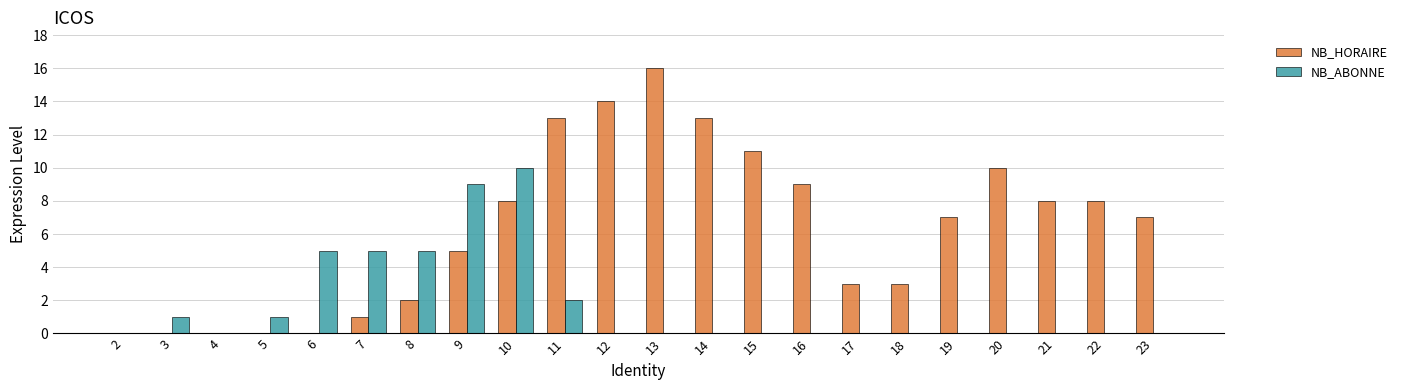

True or false: NB_HORAIRE has a value of 19 at 14.

False